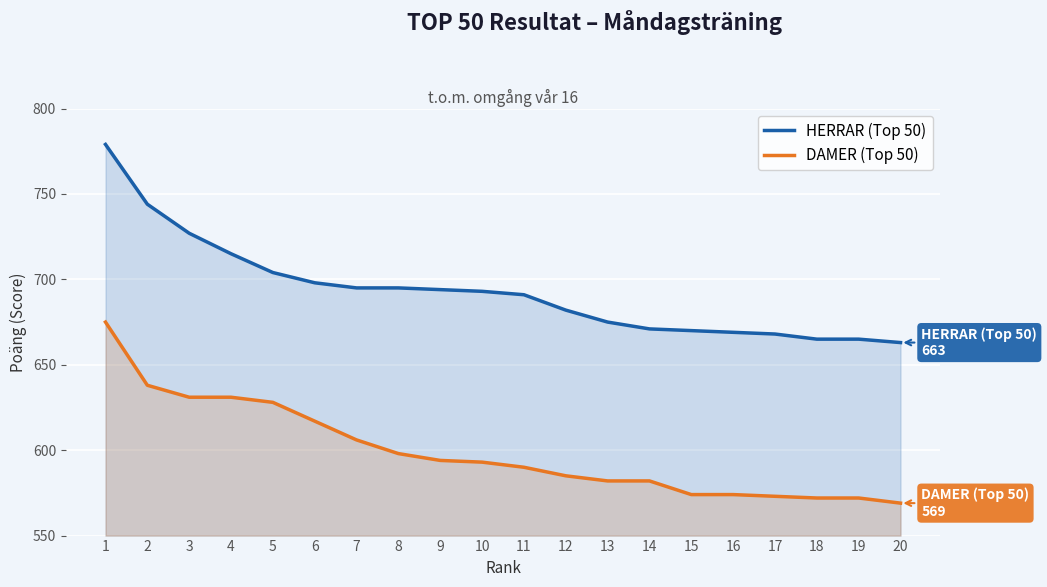

At which category is the sum across all series the highest?

1